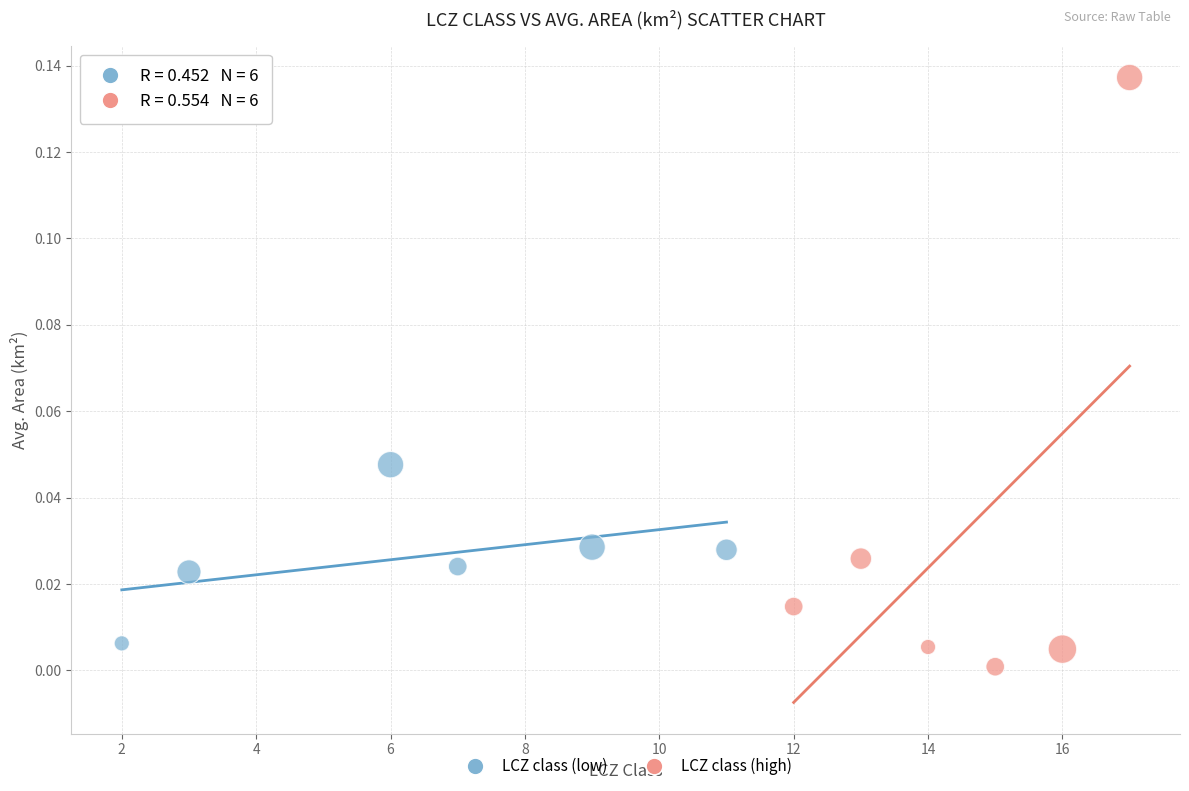

Which series has the widest spread of Y values?

LCZ class (high)